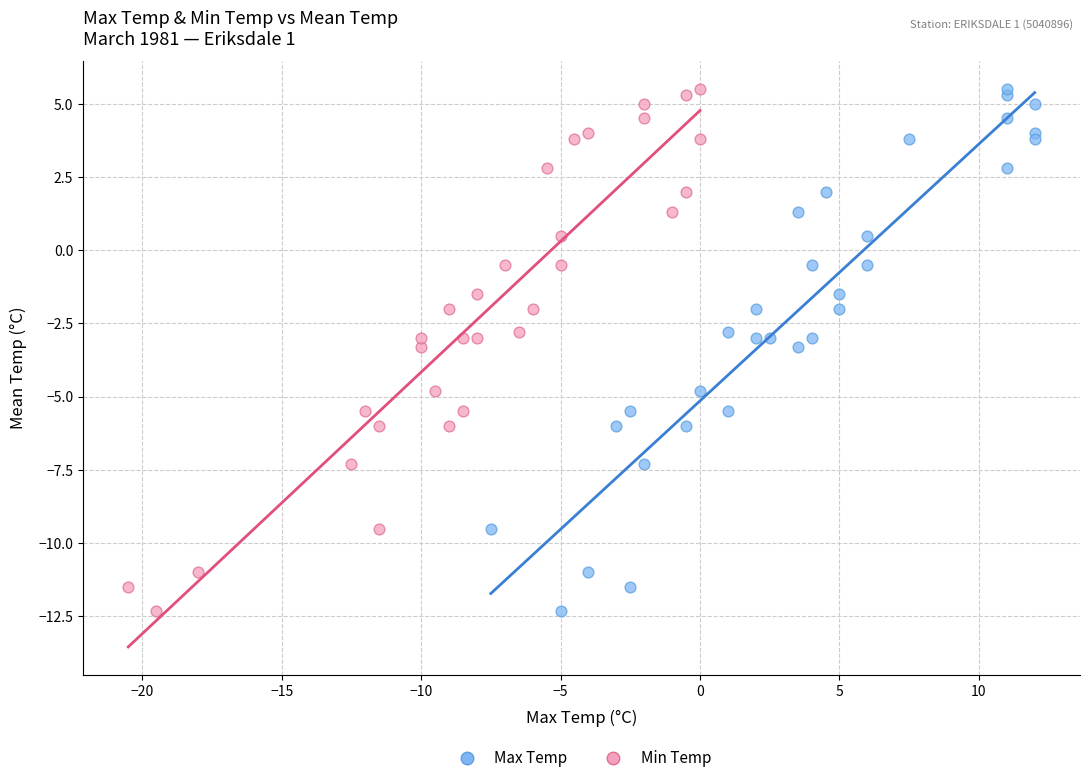

What are all the series names shown in the legend?

Max Temp, Min Temp